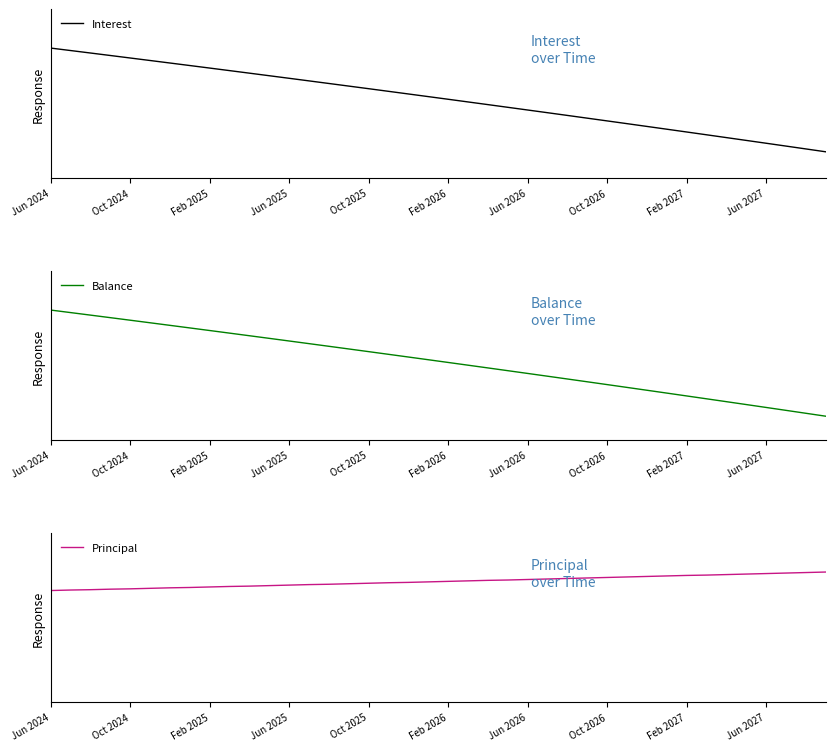

True or false: Interest has a value of 83.2 at Feb 2026.

True